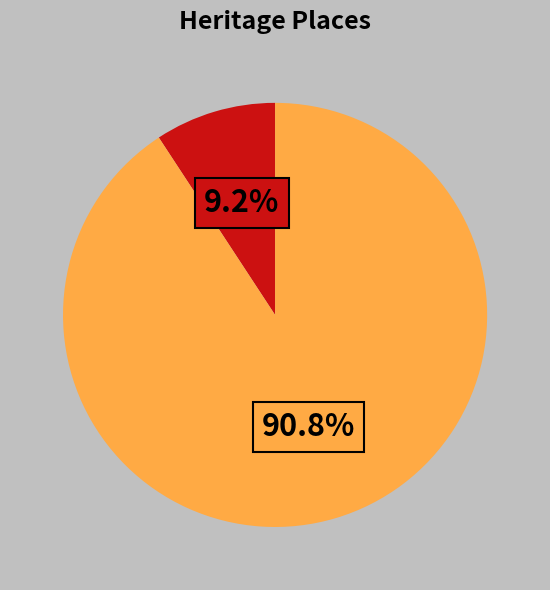

To the nearest percent, what is the difference between the largest and smallest slice percentages?

82%